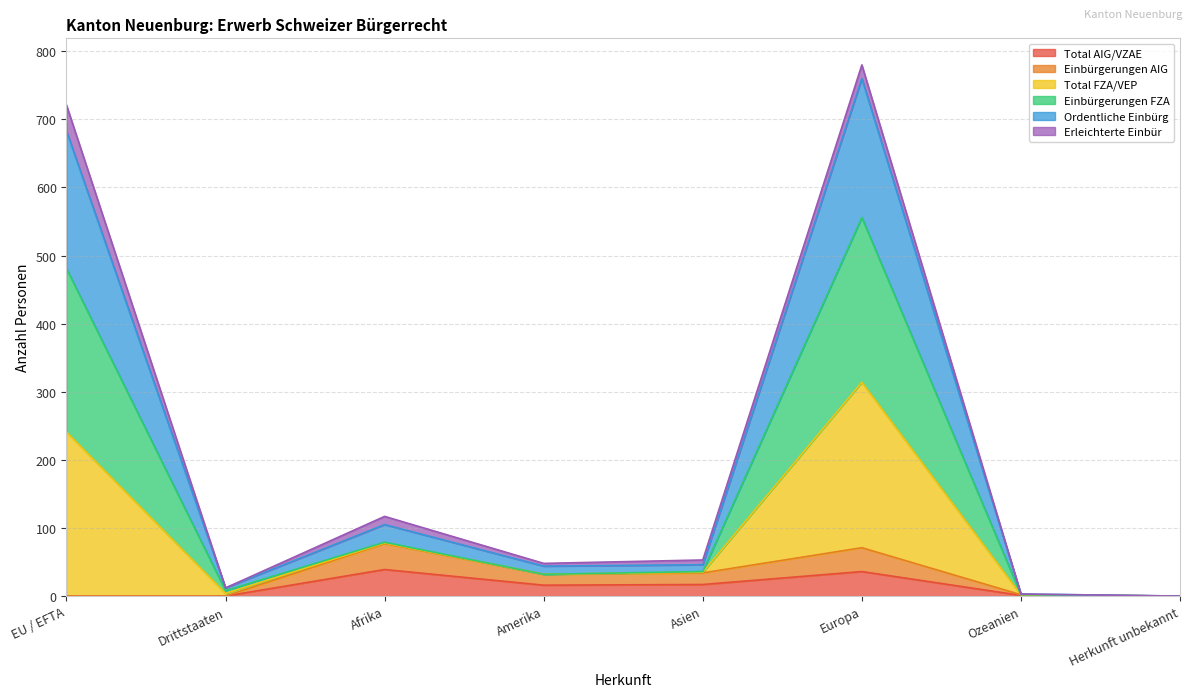

Which category has the lowest value in the Einbürgerungen FZA series?

Herkunft unbekannt